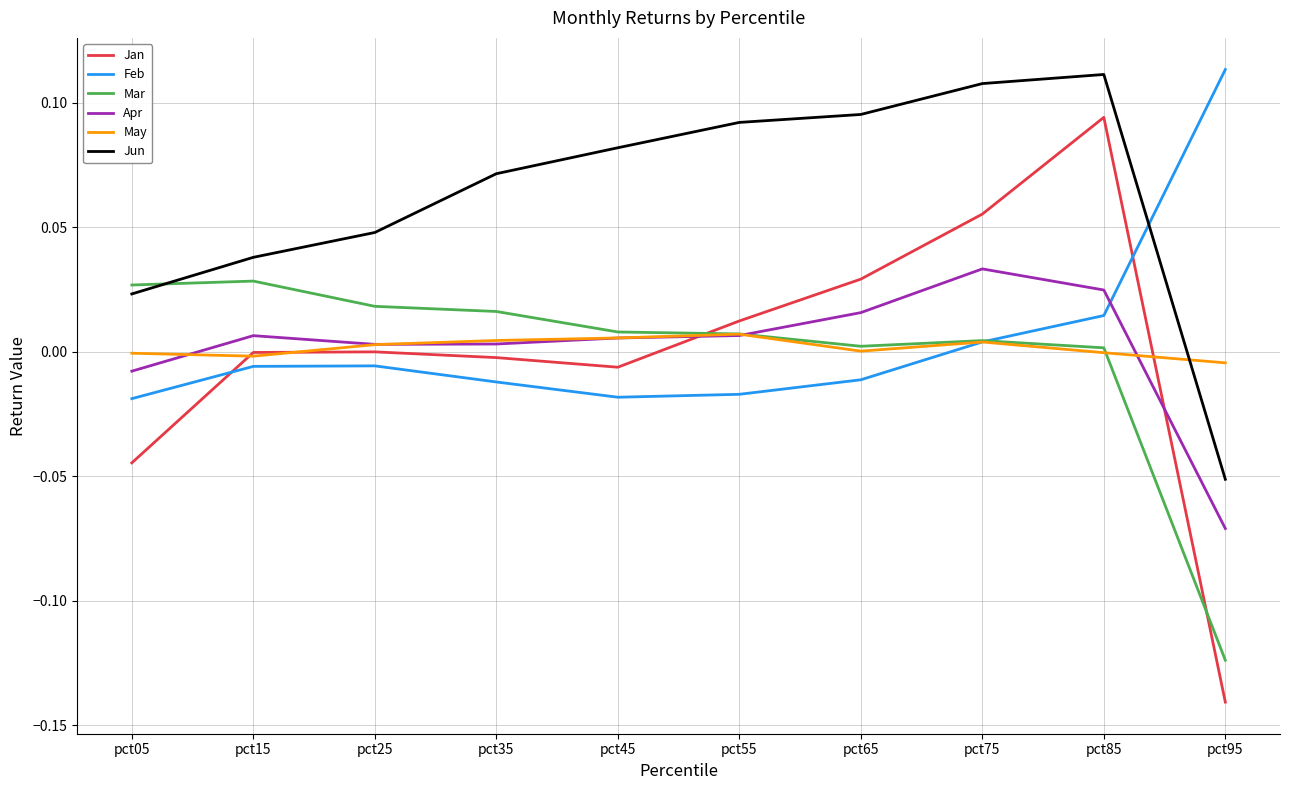

At which category is the sum across all series the highest?

pct85